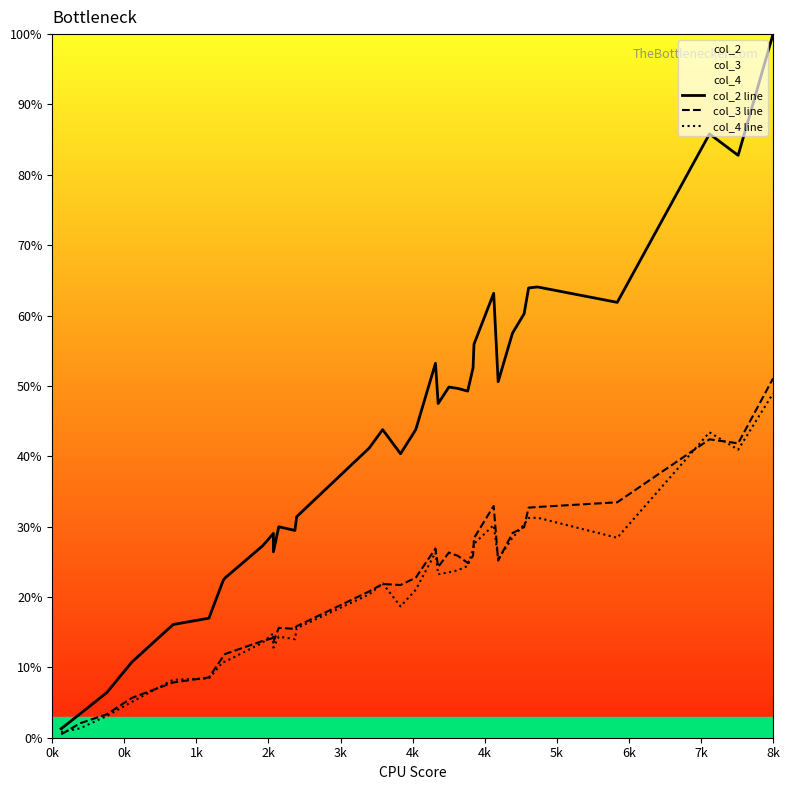

The value of col_4 line at 33 is 13.5. True or false?

False